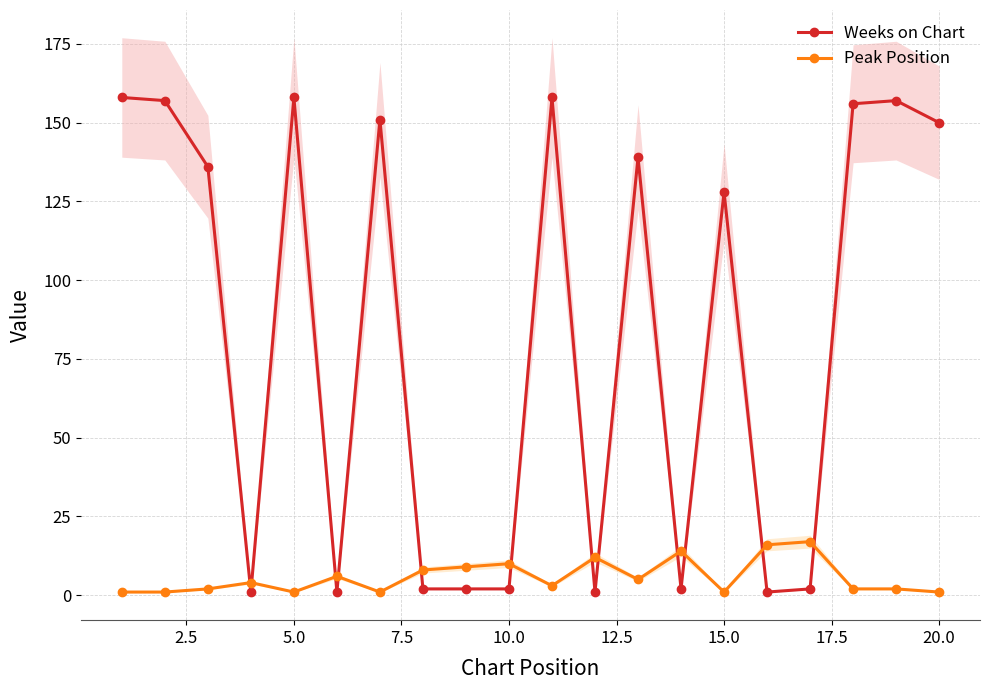

How many lines are shown in the chart?

2